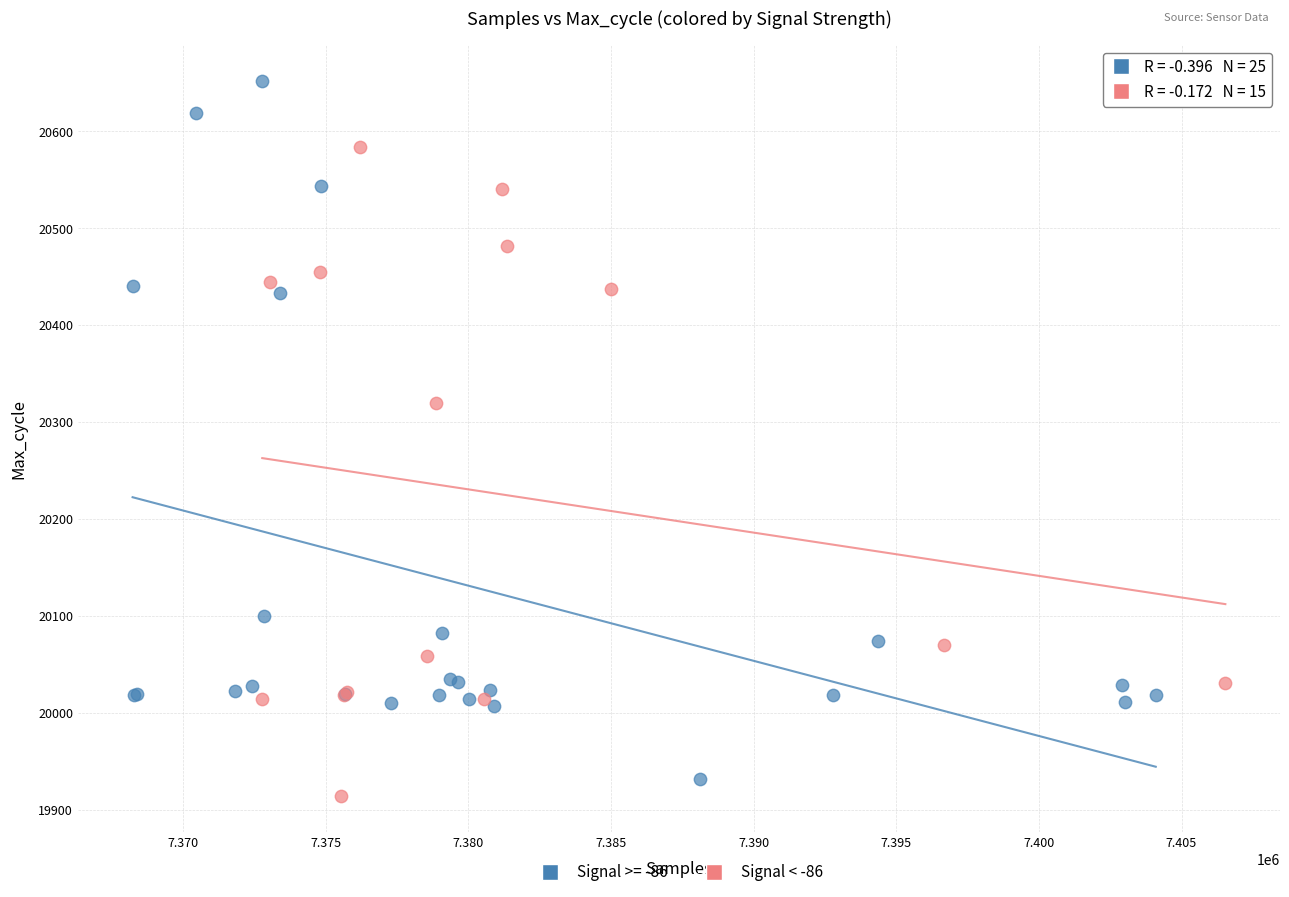

Which series reaches the maximum Y coordinate?

Signal >= -86